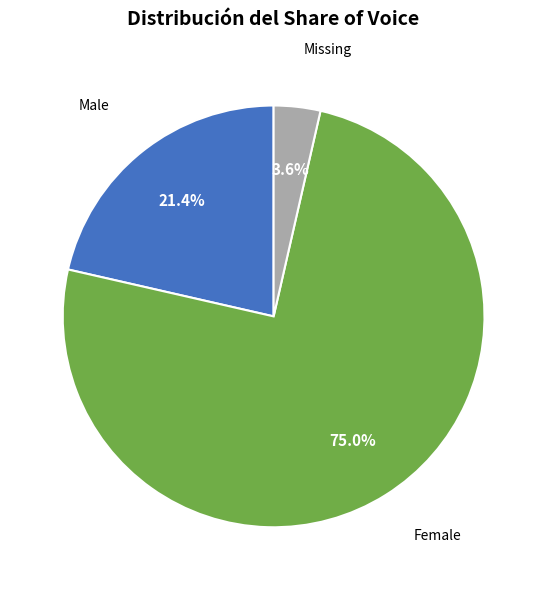

Is there any slice that represents more than half of the pie?

Yes